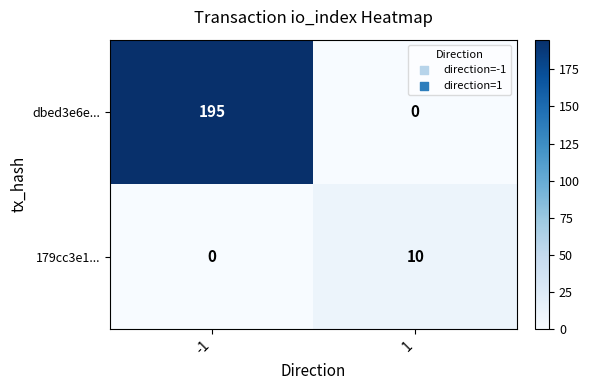

At how many categories does at least one series exceed 127?

1